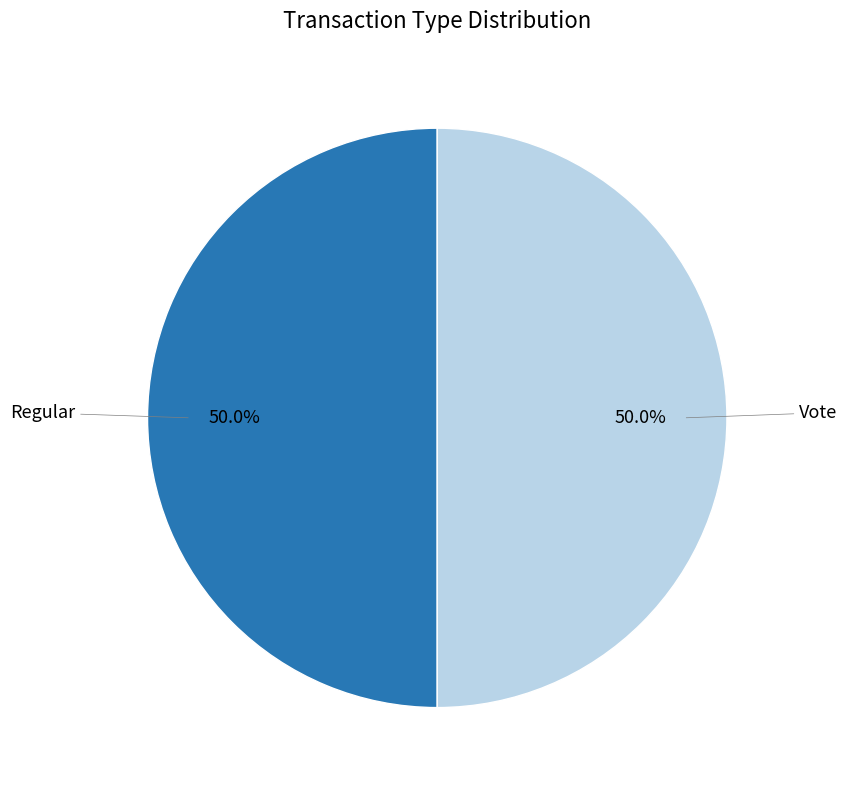

Combined, do Vote and Regular account for over 50%?

Yes